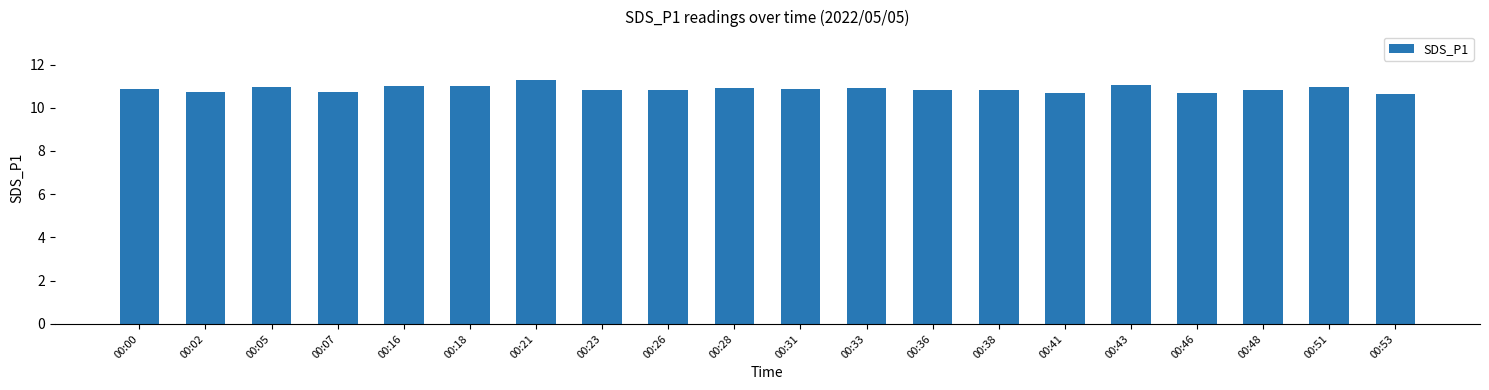

What is the value of the 12th bar from the left?

10.9